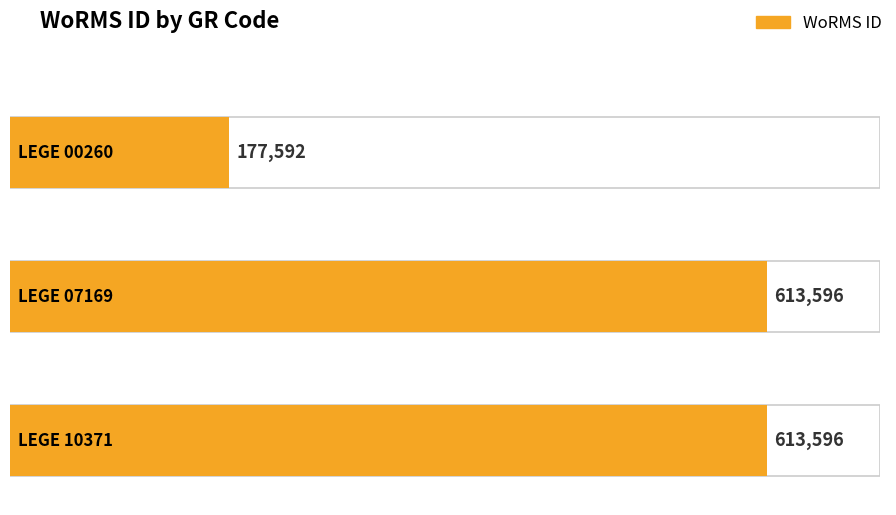

The chart shows a value of 613596 at LEGE 10371. True or false?

True